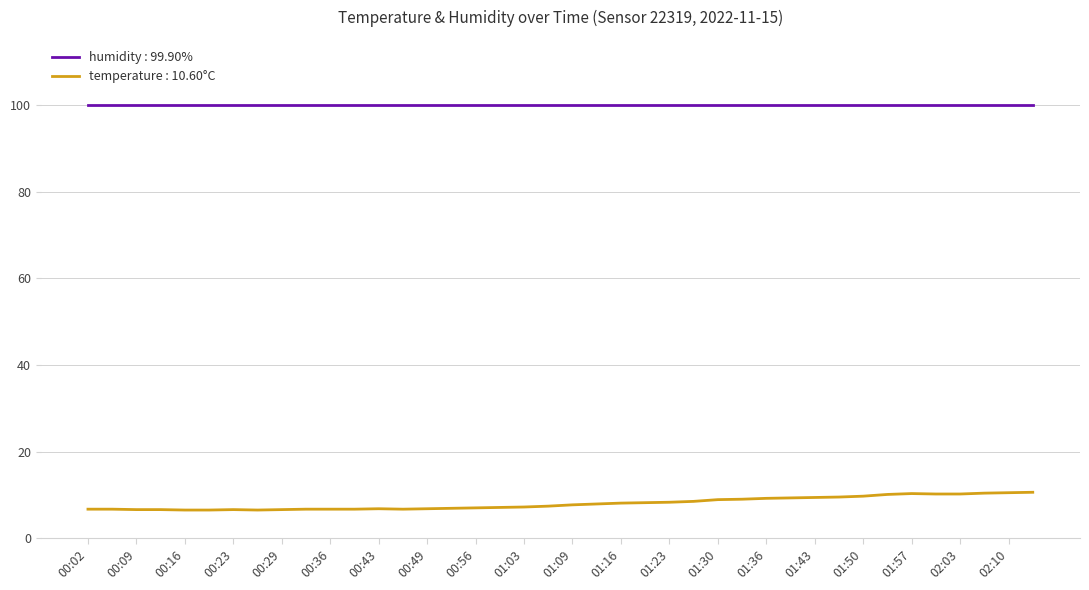

True or false: temperature : 10.60°C and humidity : 99.90% intersect in this chart.

False